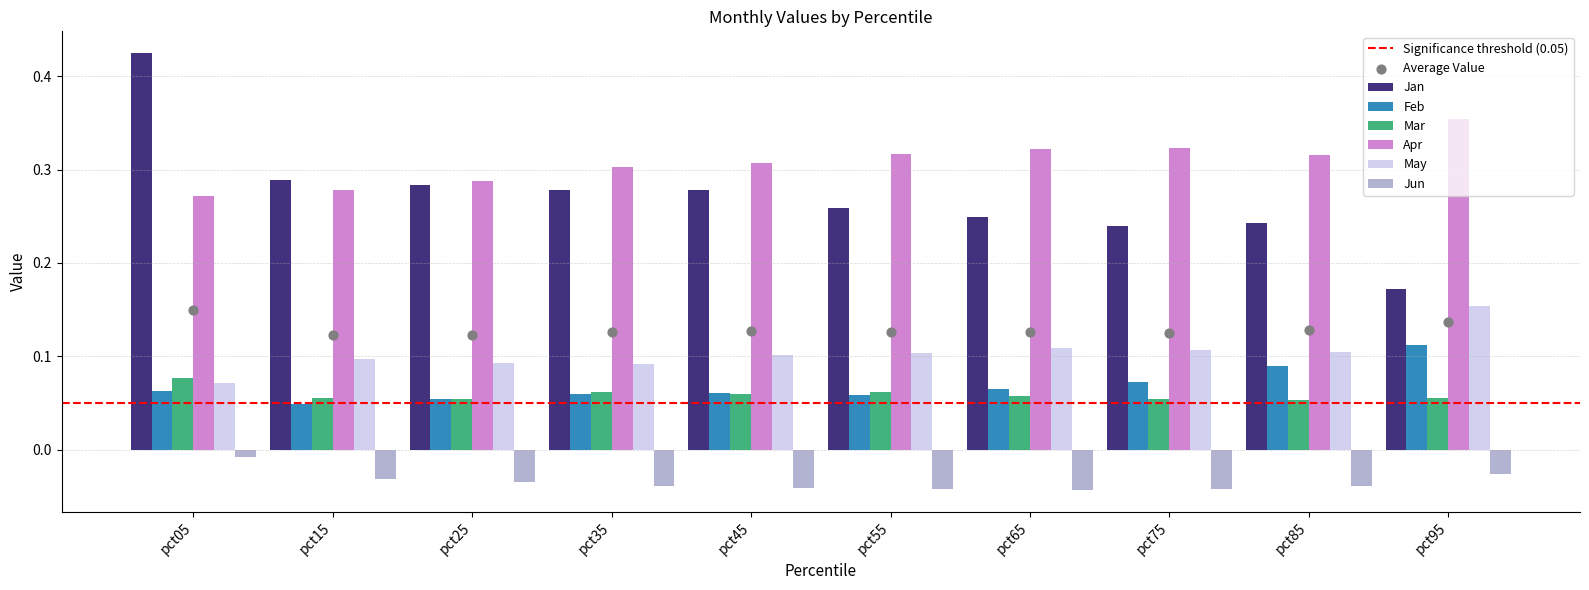

At which category is the sum across all series the highest?

pct05